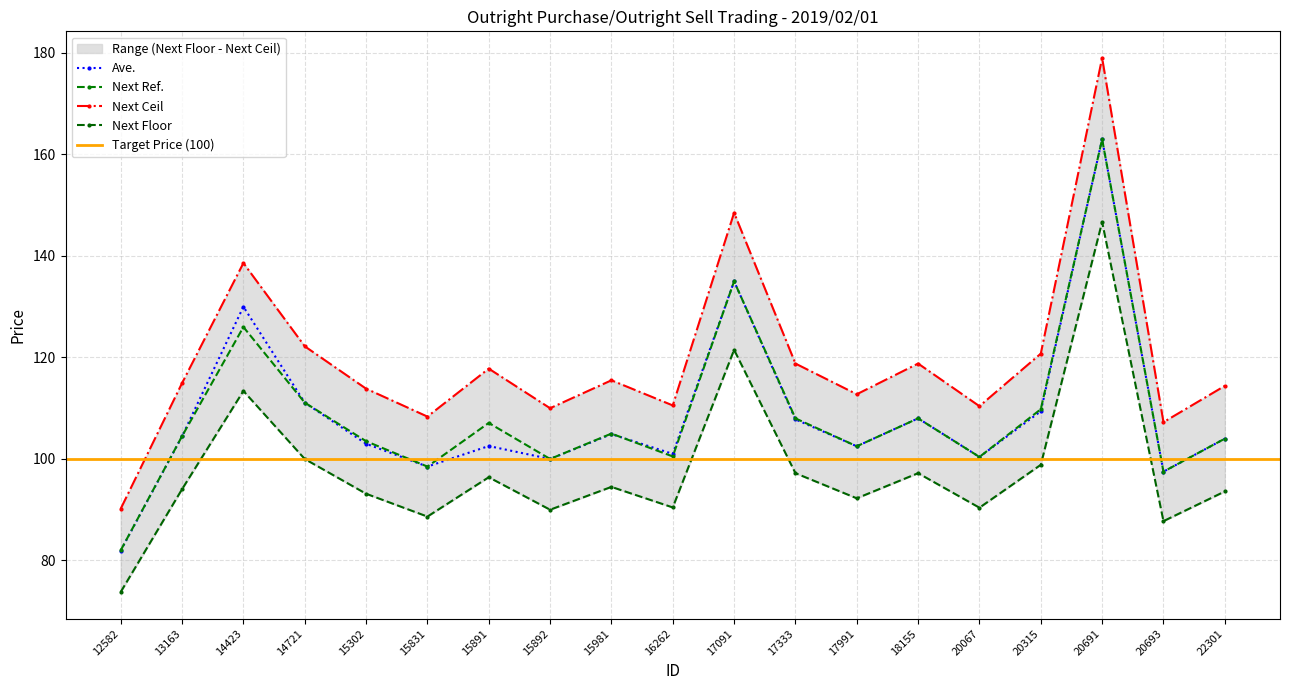

At which category does Next Ceil reach its first local valley?

15831